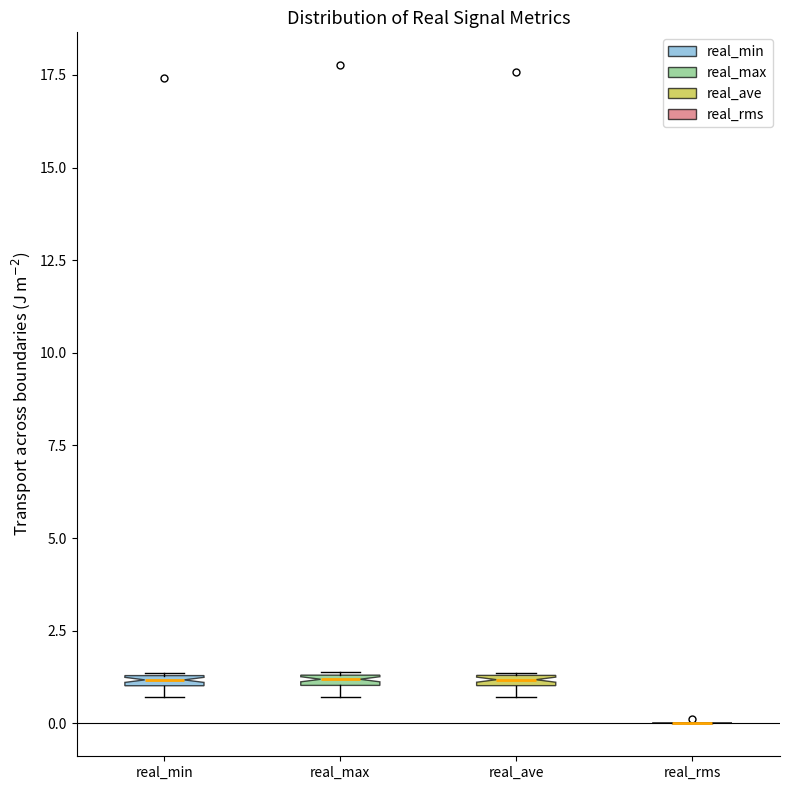

Where is the lower edge of the box for real_max on the y-axis? The values are not printed on the chart, so give them approximately, as read against the axis.

1.0